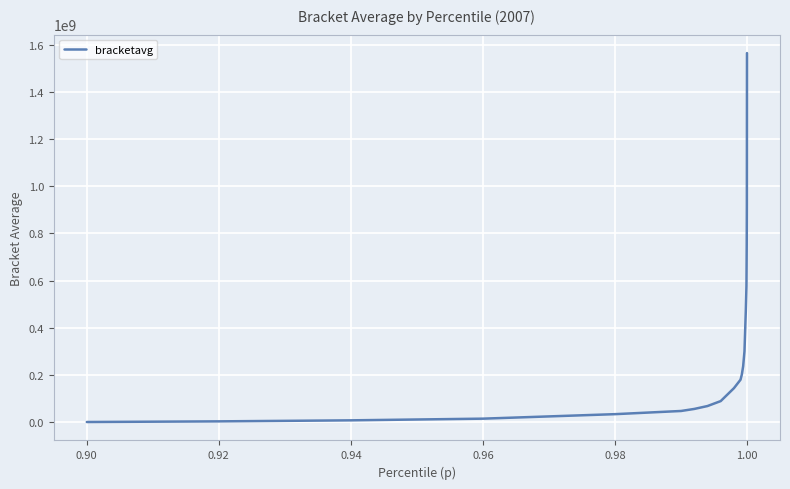

What is the difference between the maximum and minimum values?

1565098258.5